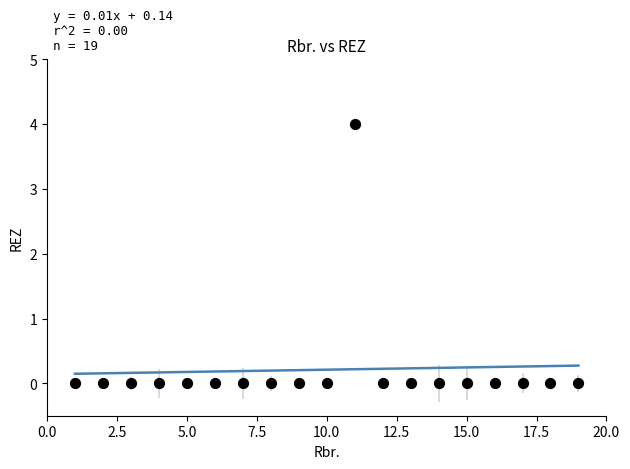

What is the range of X values (max minus min)?

18